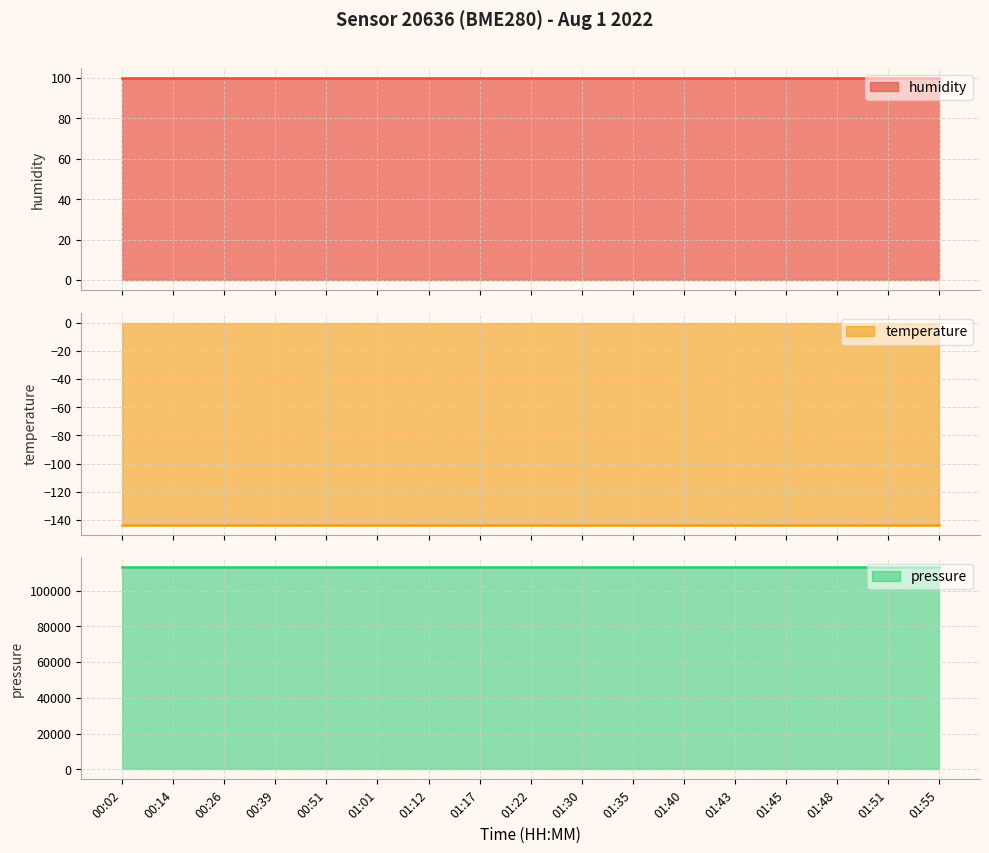

What is the label of the 2nd point from the right?

01:51